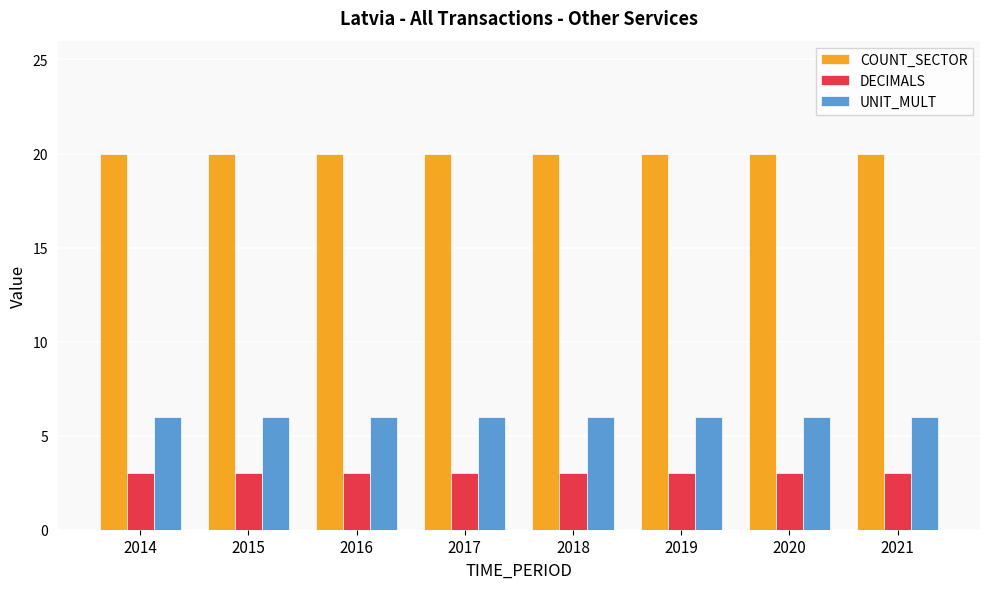

What is the value of the DECIMALS bar at the 4th from the left?

3